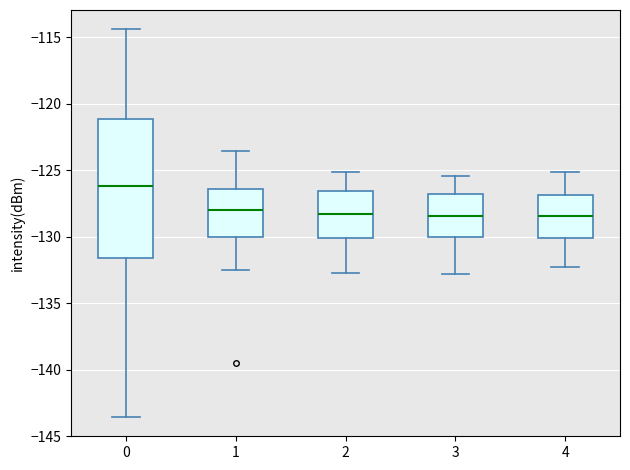

Where is the lower edge of the box at x = 4 on the y-axis? The values are not printed on the chart, so give them approximately, as read against the axis.

-130.0